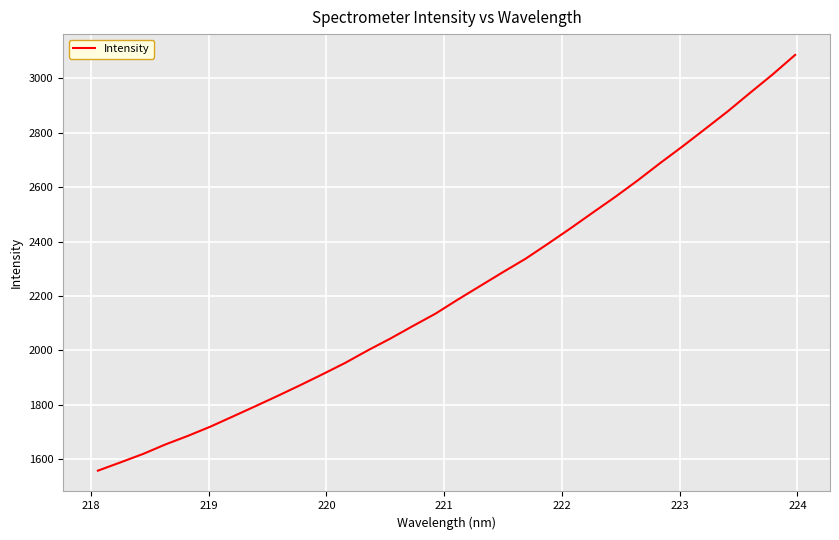

Reading left to right, list all the values displayed in this chart.

1557.9	1588.2	1619.1	1654.2	1685.8	1719.8	1757.2	1794.9	1833.2	1872.5	1913.0	1954.6	2000.4	2043.7	2089.8	2134.9	2187.0	2237.3	2287.5	2336.4	2391.8	2448.2	2506.6	2564.3	2625.0	2688.7	2750.3	2814.1	2878.4	2946.7	3014.1	3085.8